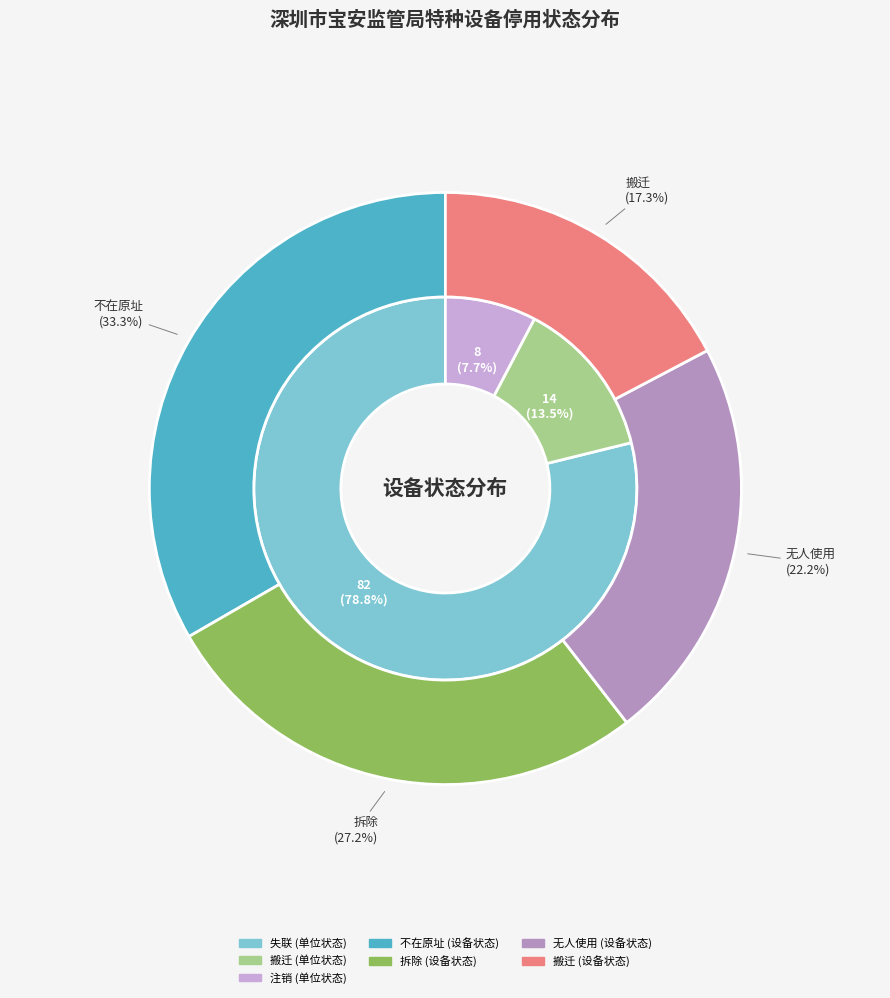

To the nearest percent, what is the average slice percentage?

33%